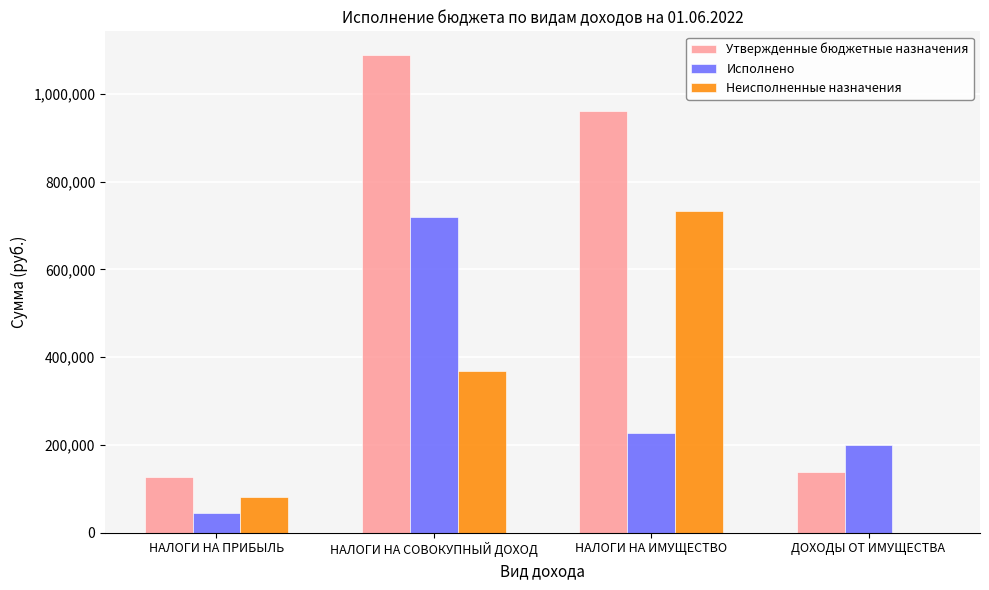

Reading left to right, list all the values displayed in this chart.

Утвержденные бюджетные назначения: 126815.0	1087942.0	960993.0	137602.0
Исполнено: 44743.6	719394.5	228174.0	199832.0
Неисполненные назначения: 82071.4	368547.5	732819.0	0.0